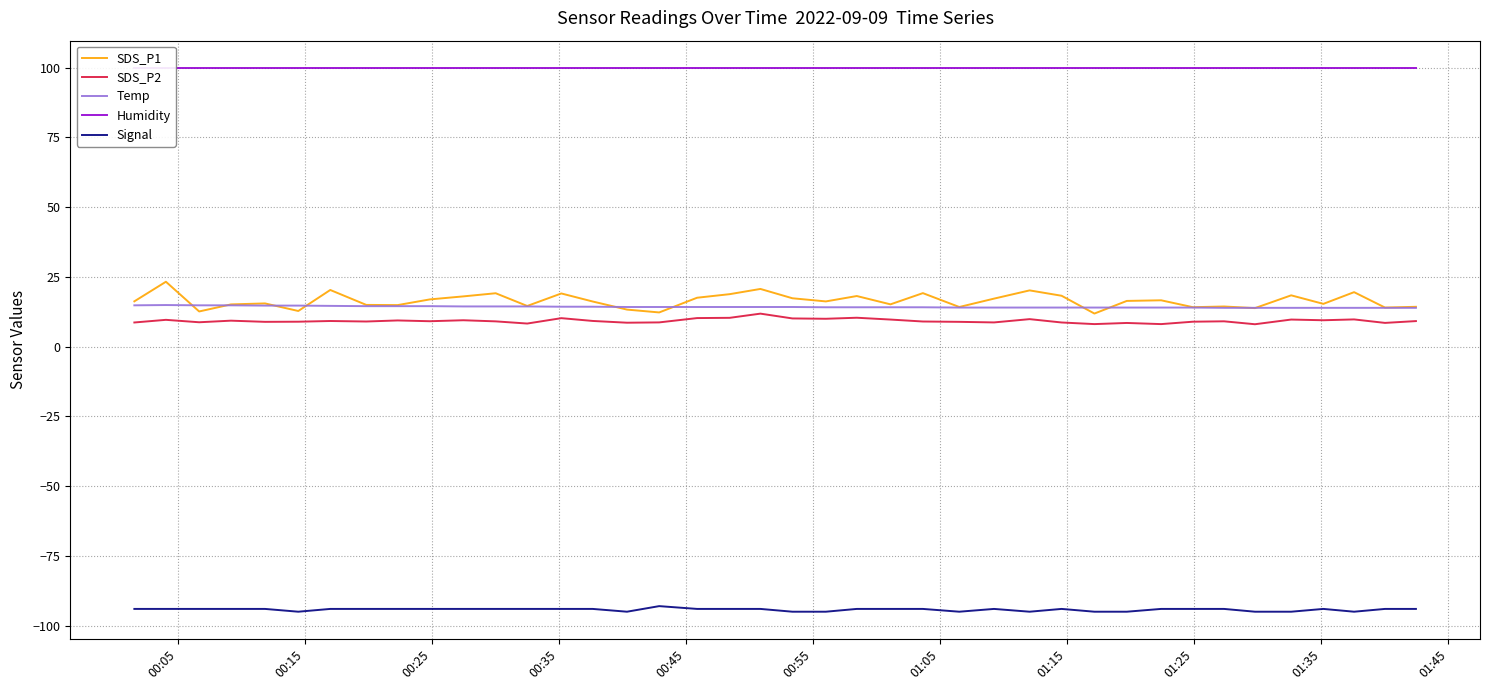

What is the minimum value for Temp?

13.9